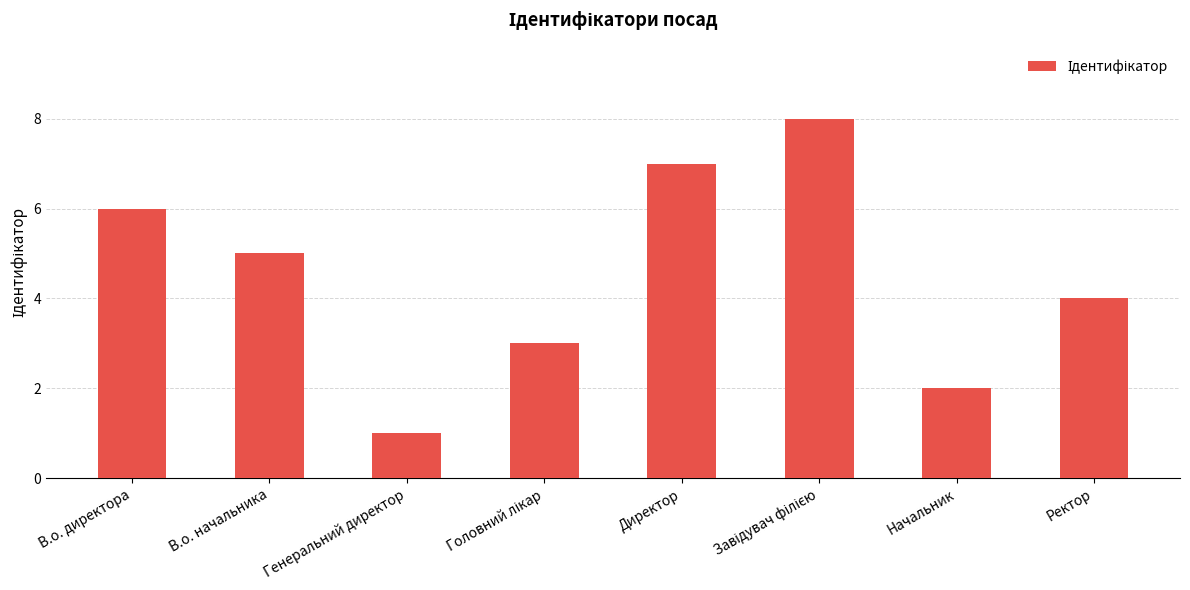

Reading right to left, transcribe all the data shown in this chart.

4	2	8	7	3	1	5	6